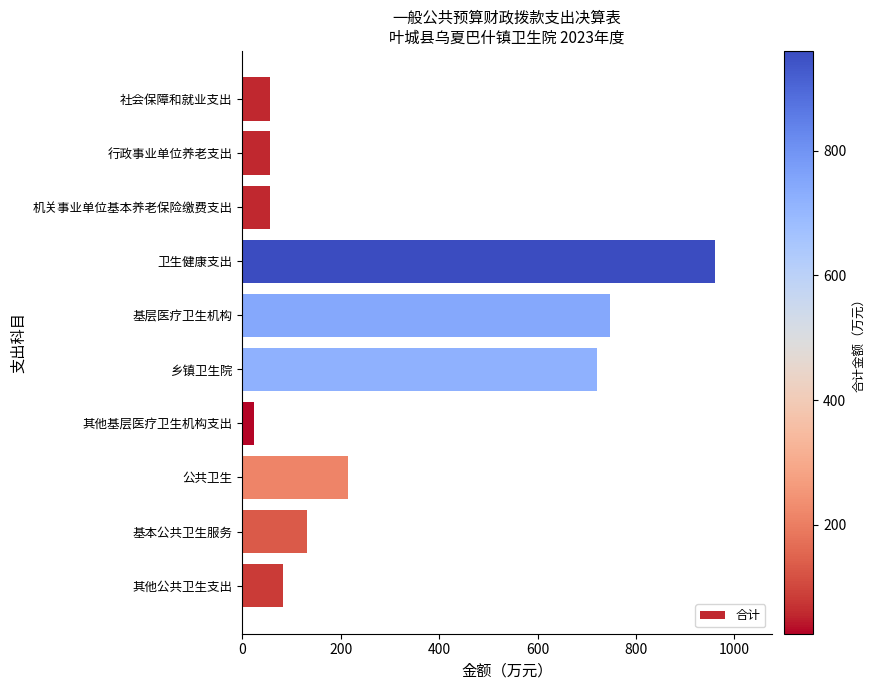

What is the label of the 1st bar from the top?

社会保障和就业支出